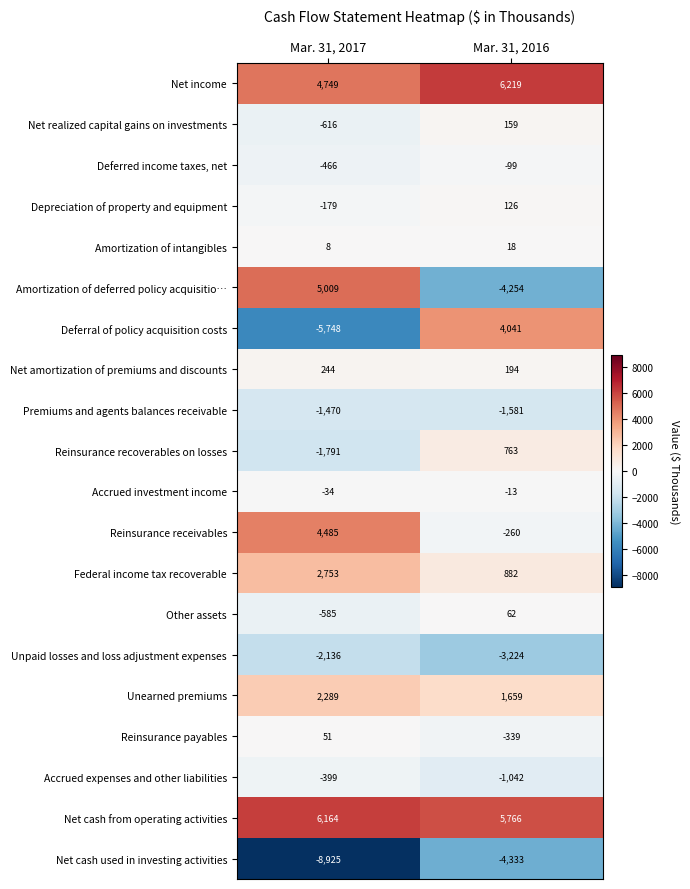

List the series in order of their peak value, highest first.

Net income, Net cash from operating activities, Amortization of deferred policy acquisitio…, Reinsurance receivables, Deferral of policy acquisition costs, Federal income tax recoverable, Unearned premiums, Reinsurance recoverables on losses, Net amortization of premiums and discounts, Net realized capital gains on investments, Depreciation of property and equipment, Other assets, Reinsurance payables, Amortization of intangibles, Accrued investment income, Deferred income taxes, net, Accrued expenses and other liabilities, Premiums and agents balances receivable, Unpaid losses and loss adjustment expenses, Net cash used in investing activities